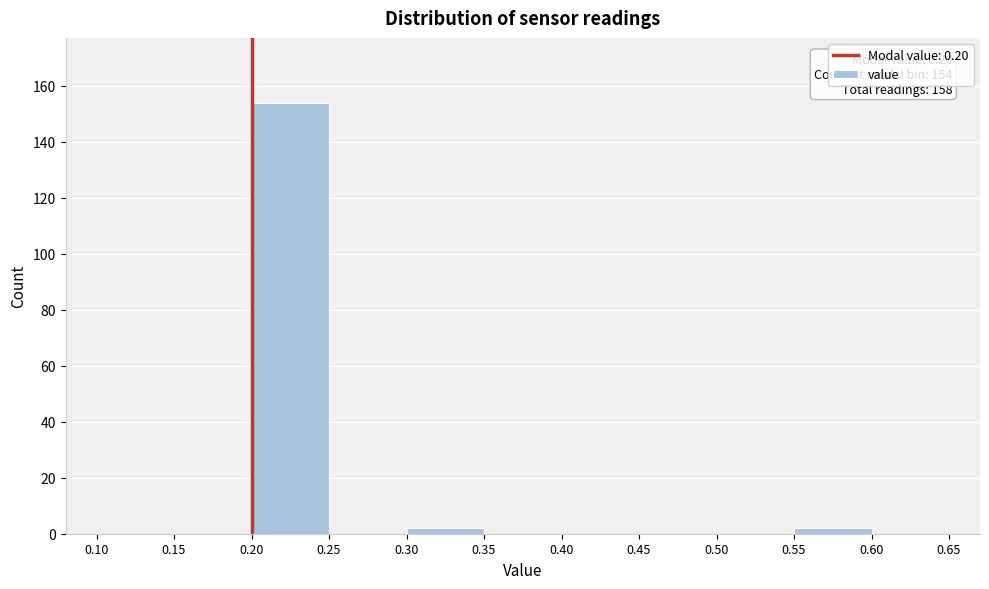

Which range on the x-axis has the tallest bar?

0.20 to 0.25